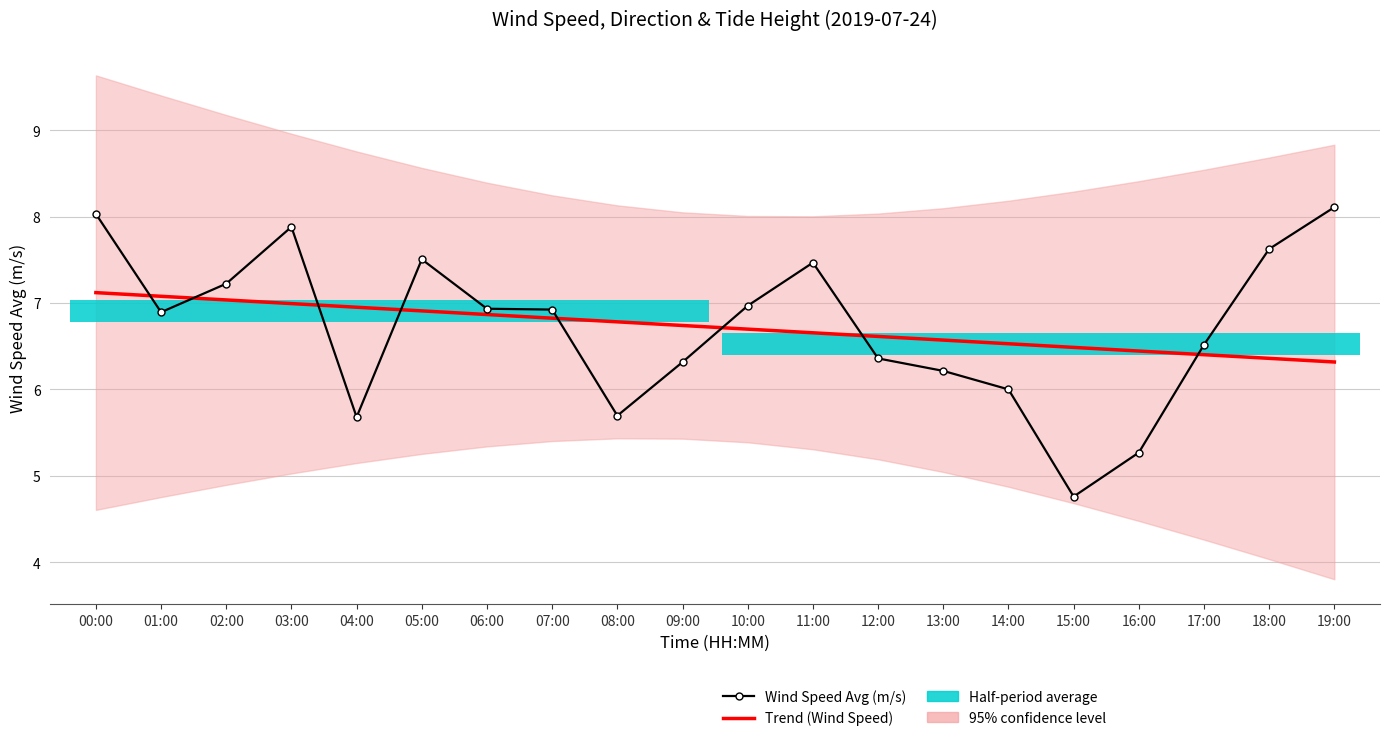

True or false: Trend (Wind Speed) has more than 0 interior local peaks.

False